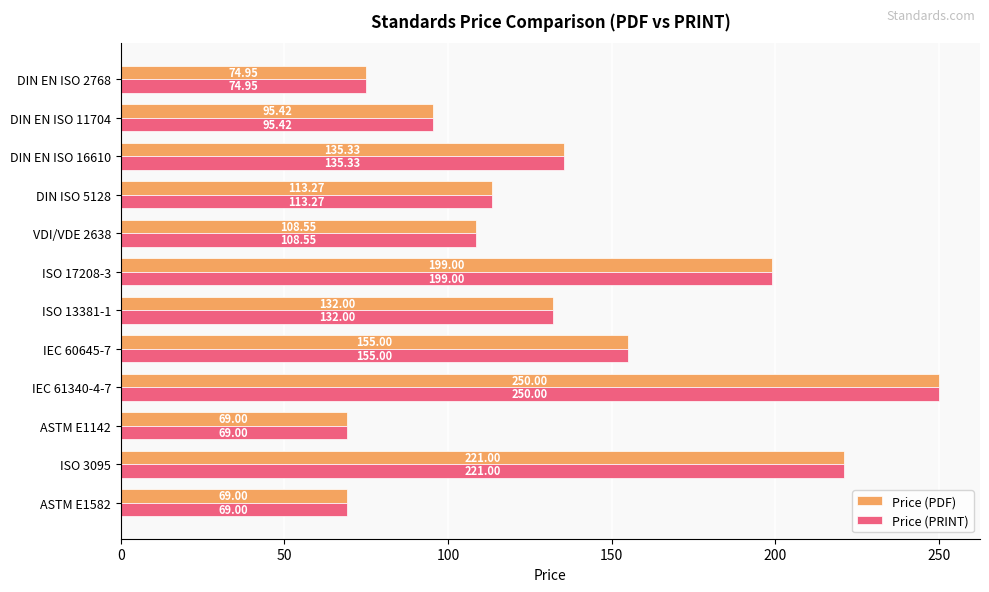

Is the value of Price (PRINT) at VDI/VDE 2638 greater than the value of Price (PDF) at IEC 60645-7?

No